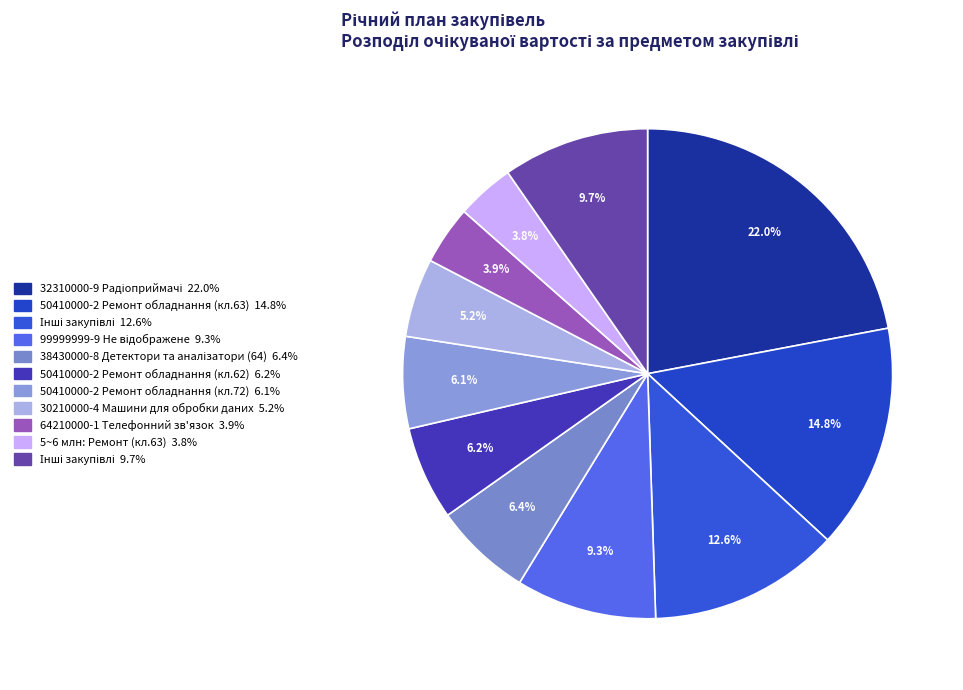

Does any single category account for the majority?

No